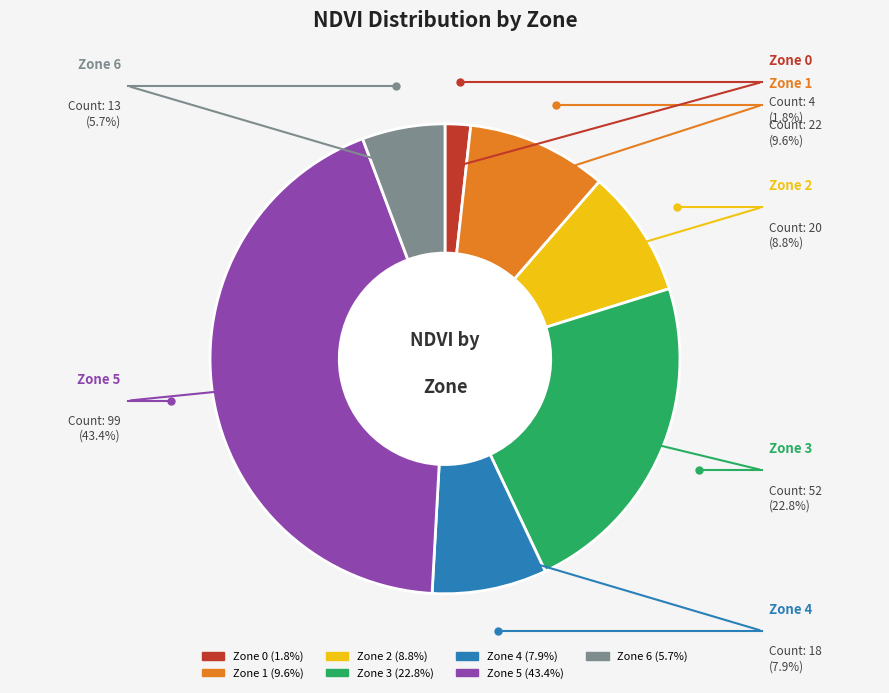

Do Zone 4 and Zone 6 together represent more than half of the pie?

No